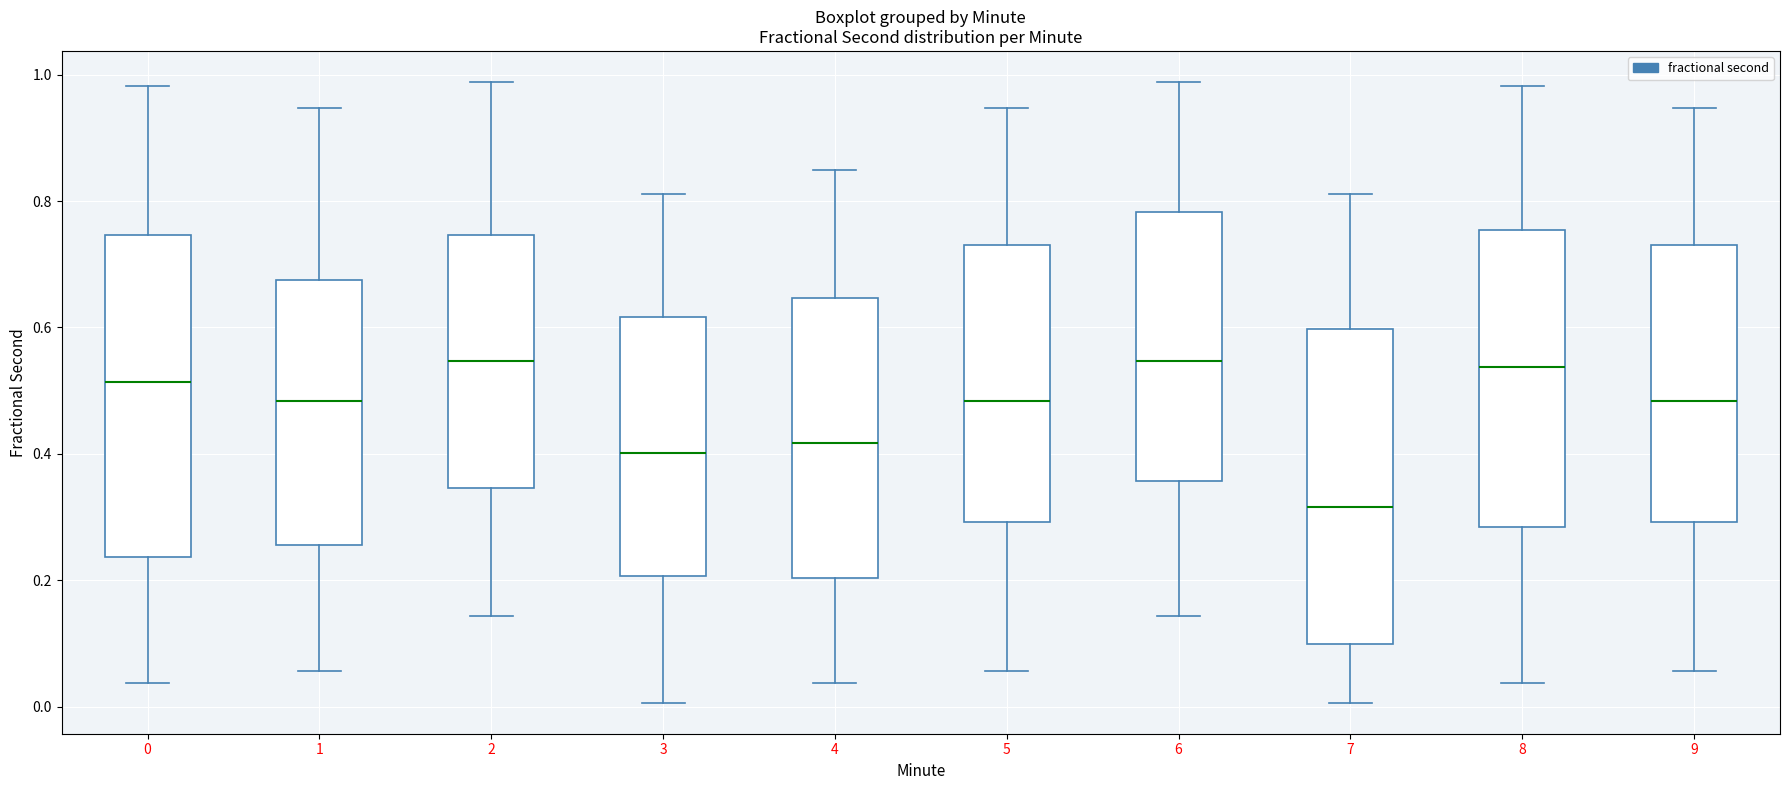

Reading left to right, transcribe this box plot: for each box, give where its median line is, the range the box spans, and where its two whiskers end, as read against the y-axis. The values are not printed on the chart, so give them approximately, as read against the axis.

0: median 0.52, box 0.24 to 0.74, whiskers 0.04 to 0.98
1: median 0.48, box 0.26 to 0.68, whiskers 0.06 to 0.94
2: median 0.54, box 0.34 to 0.74, whiskers 0.14 to 0.98
3: median 0.40, box 0.20 to 0.62, whiskers 0.00 to 0.82
4: median 0.42, box 0.20 to 0.64, whiskers 0.04 to 0.84
5: median 0.48, box 0.30 to 0.74, whiskers 0.06 to 0.94
6: median 0.54, box 0.36 to 0.78, whiskers 0.14 to 0.98
7: median 0.32, box 0.10 to 0.60, whiskers 0.00 to 0.82
8: median 0.54, box 0.28 to 0.76, whiskers 0.04 to 0.98
9: median 0.48, box 0.30 to 0.74, whiskers 0.06 to 0.94